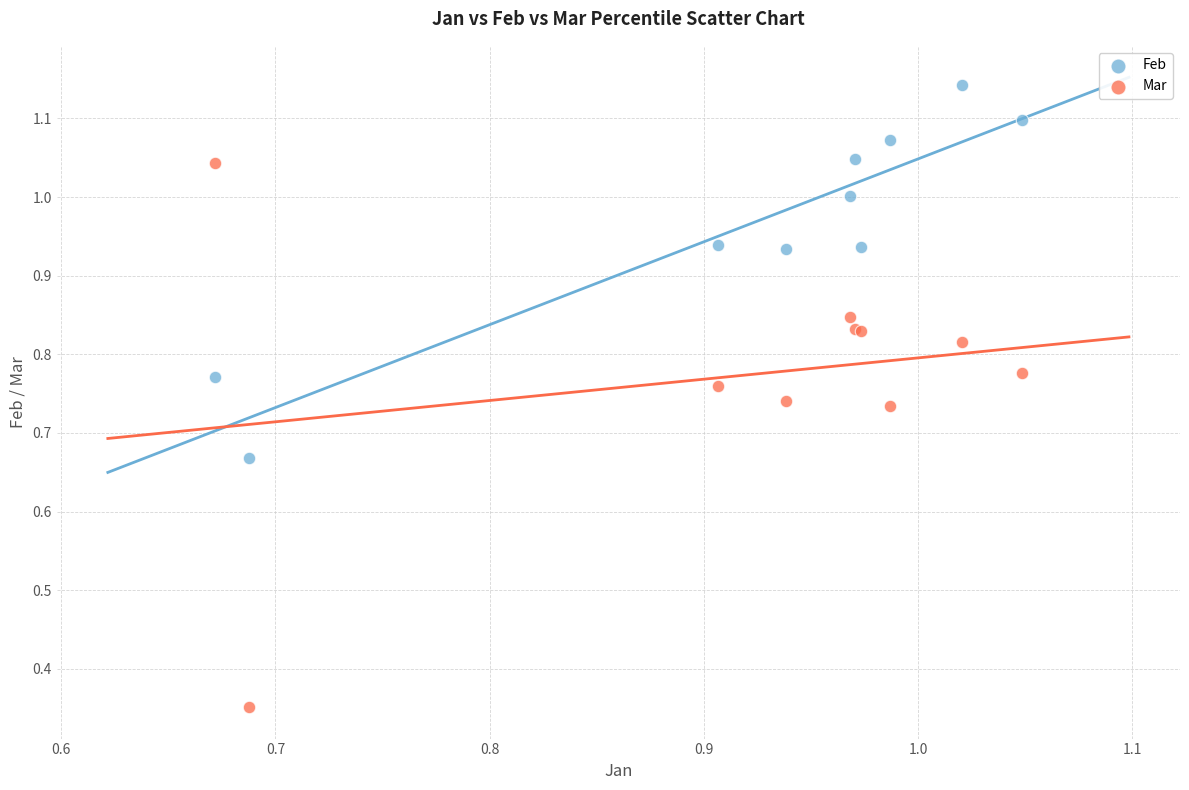

Which series has the largest Y range (max minus min)?

Mar